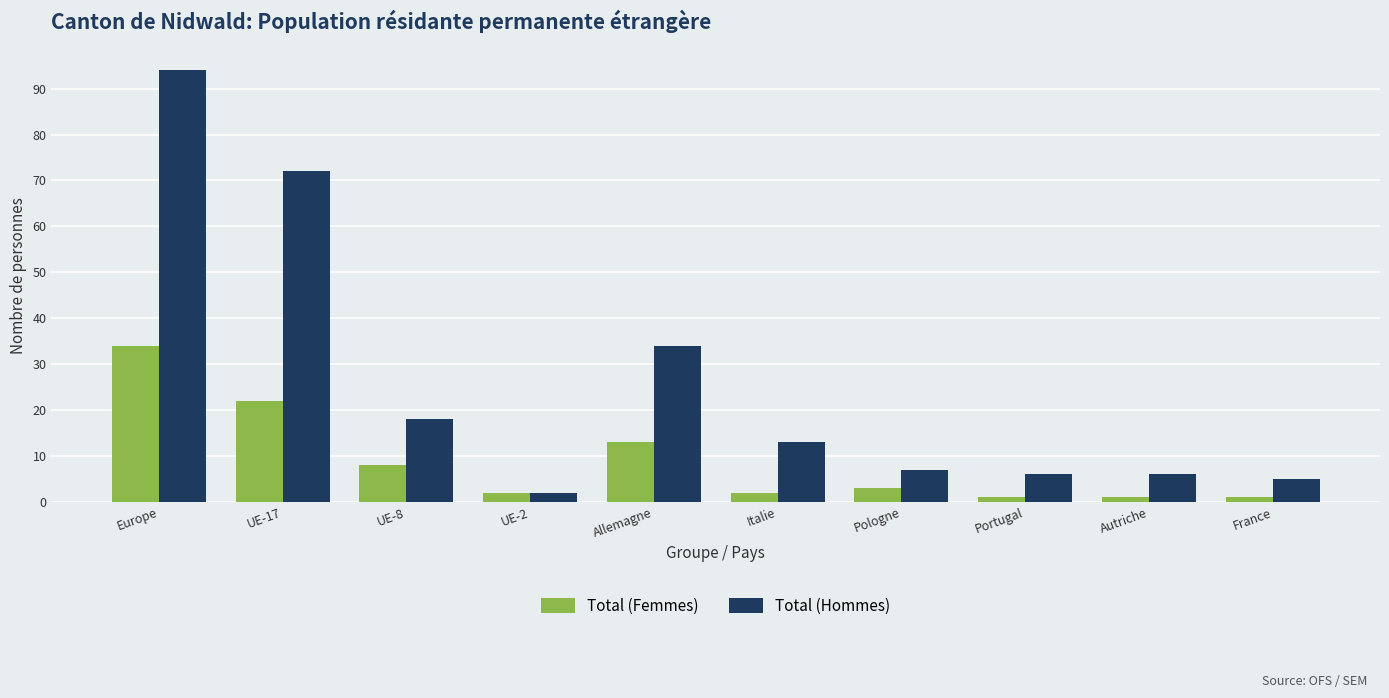

List the series in order of their peak value, lowest first.

Total (Femmes), Total (Hommes)